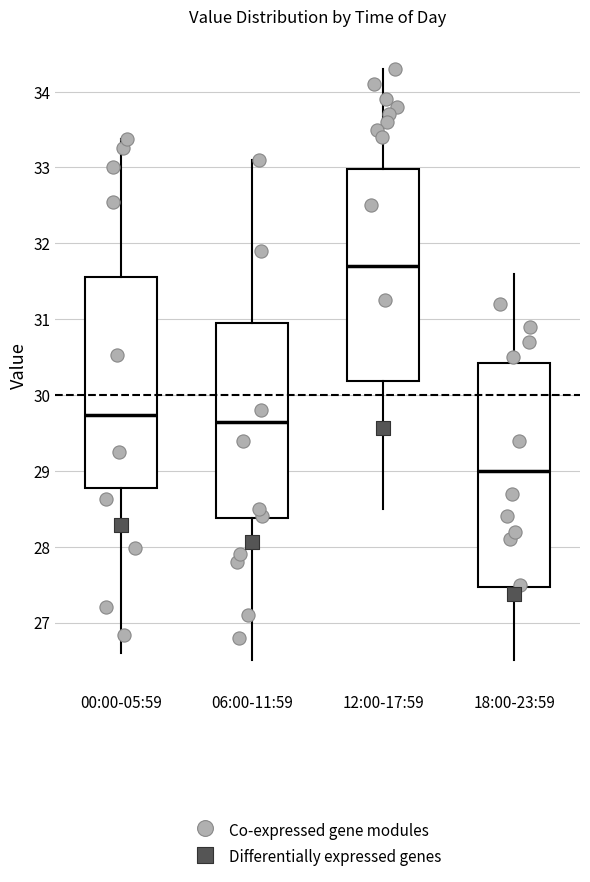

Reading left to right, read every box against the y-axis: the position of its median line, the range the box covers, and the ends of its whiskers. The values are not printed on the chart, so give them approximately, as read against the axis.

00:00-05:59: median 29.7, box 28.8 to 31.6, whiskers 26.6 to 33.4
06:00-11:59: median 29.7, box 28.4 to 31.0, whiskers 26.5 to 33.1
12:00-17:59: median 31.7, box 30.2 to 33.0, whiskers 28.5 to 34.3
18:00-23:59: median 29.0, box 27.5 to 30.4, whiskers 26.5 to 31.6